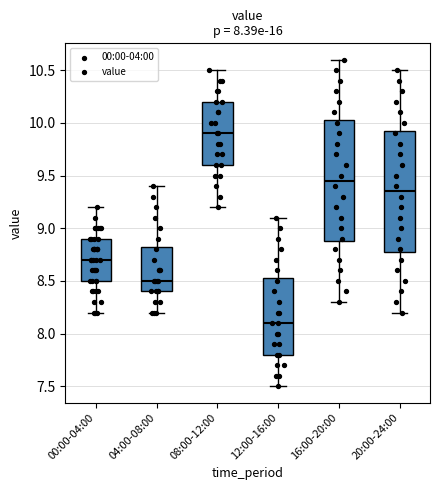

Which box has the highest median line?

08:00-12:00